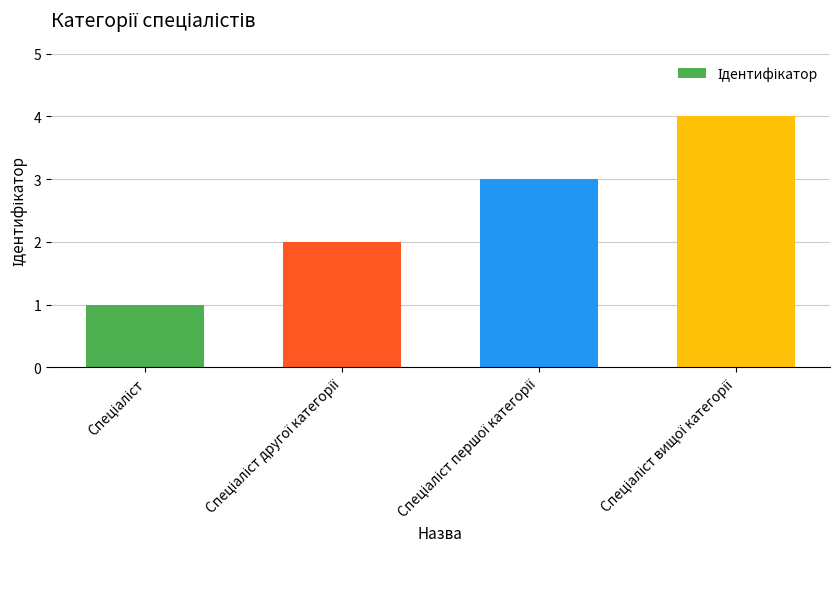

What is the maximum value shown in the chart?

4